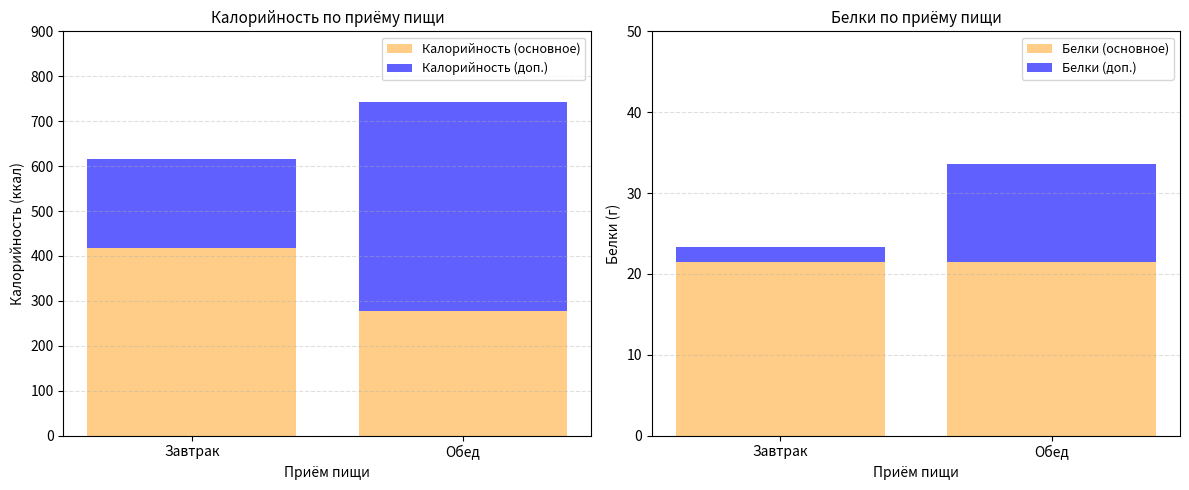

Is the value of Калорийность (доп.) at Обед greater than the value of Калорийность (основное) at Обед?

Yes